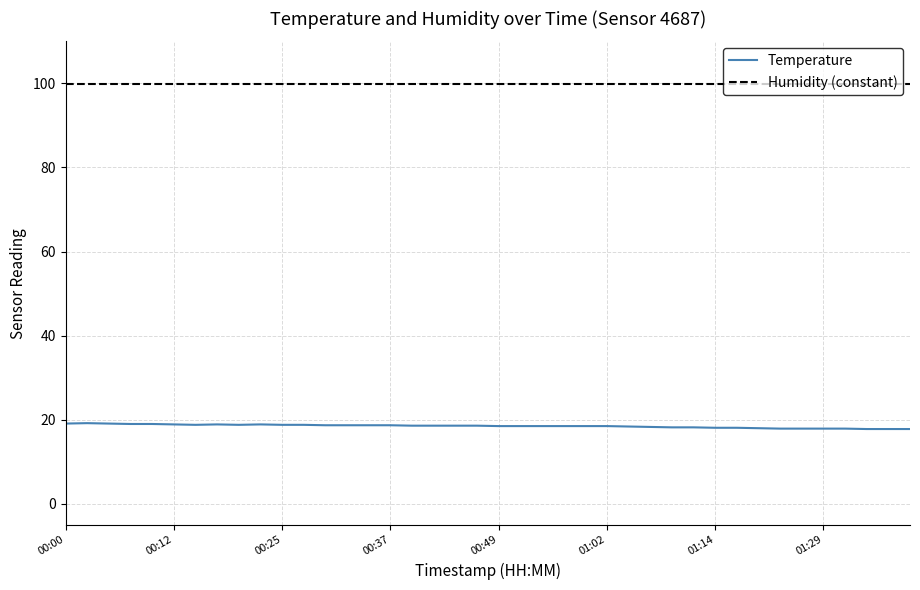

What is the minimum value for Temperature?

17.8